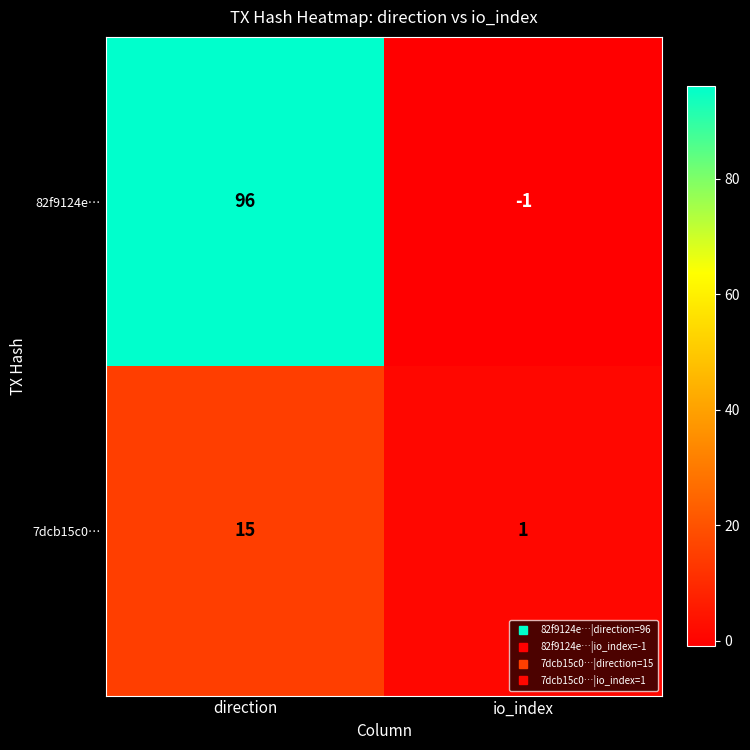

Which category has the highest value across all series?

direction